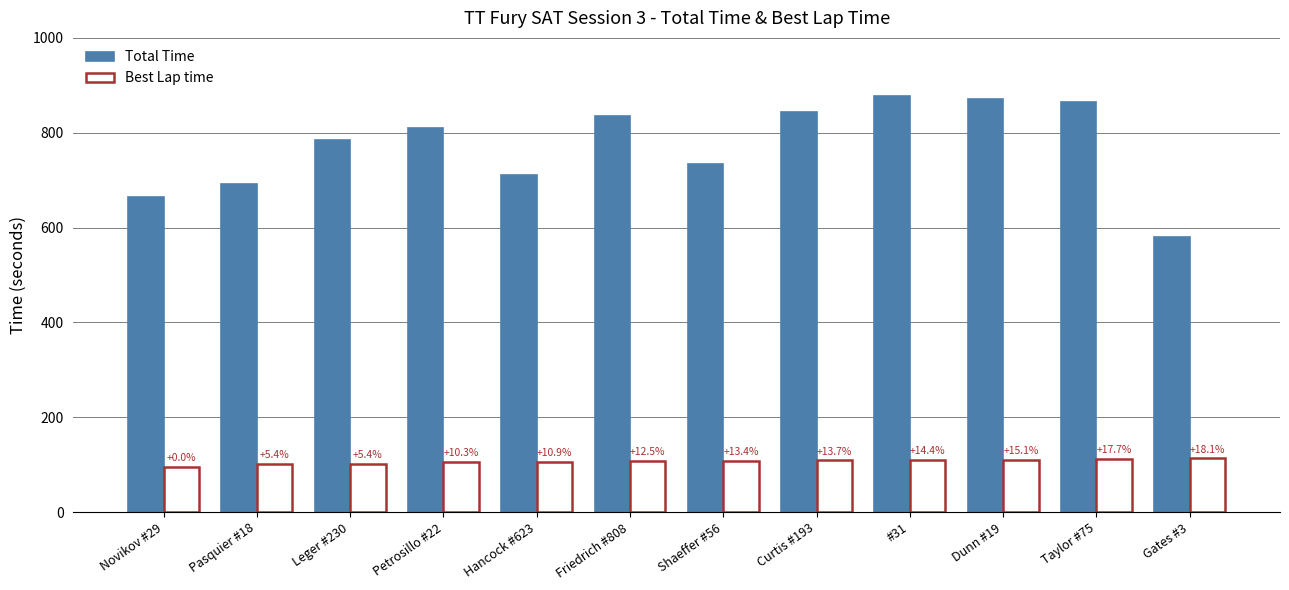

What are all the series names shown in the legend?

Total Time, Best Lap time